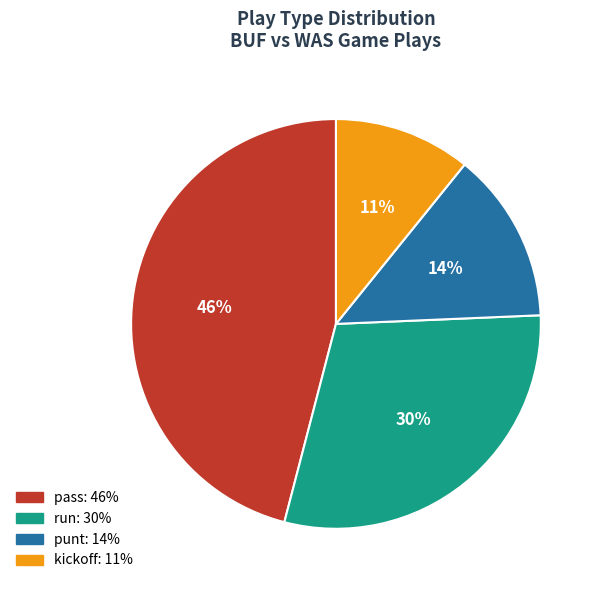

Is there any slice that represents more than half of the pie?

No